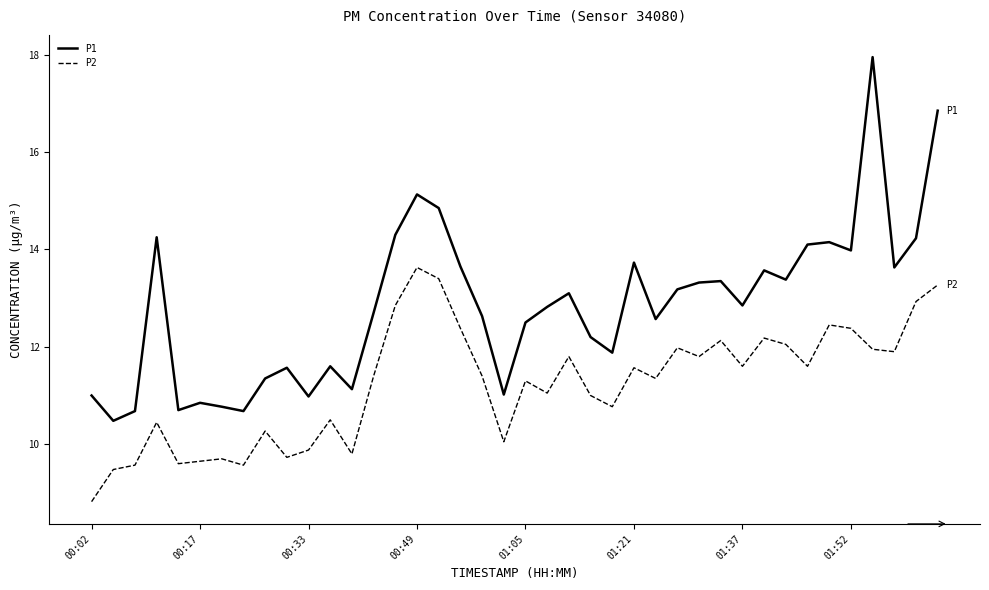

Which series has the largest range (max minus min)?

P1